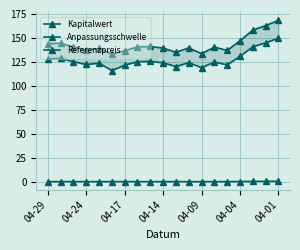

Reading right to left, extract all data points from this chart.

Kapitalwert: 0.4	0.3	0.2	0.1	0.0	0.0	0.0	0.0	0.0	0.0	0.0	0.0	0.0	0.0	0.0	0.0	0.0	0.0	0.0
Anpassungsschwelle: 149.6	144.8	140.6	130.7	121.8	124.8	118.8	124.1	120.0	123.9	125.4	125.0	121.4	115.9	123.6	122.2	125.1	128.4	128.1
Referenzpreis: 168.1	162.7	158.0	146.9	136.8	140.2	133.5	139.5	134.9	139.3	140.9	140.5	136.5	133.1	138.8	137.3	140.6	144.3	144.0